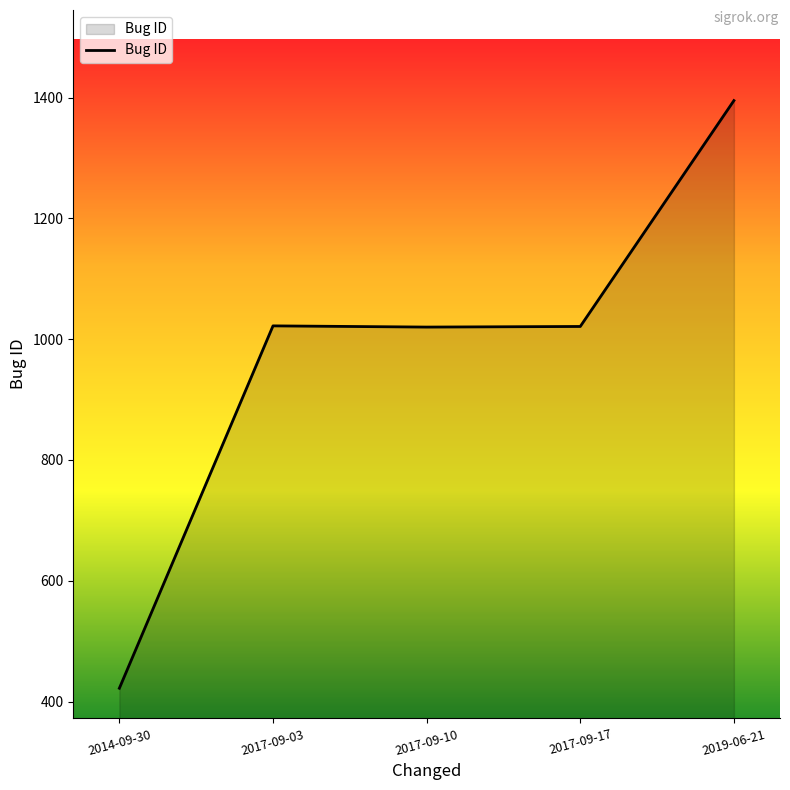

Is it true that the value at 2019-06-21 is 1395?

True